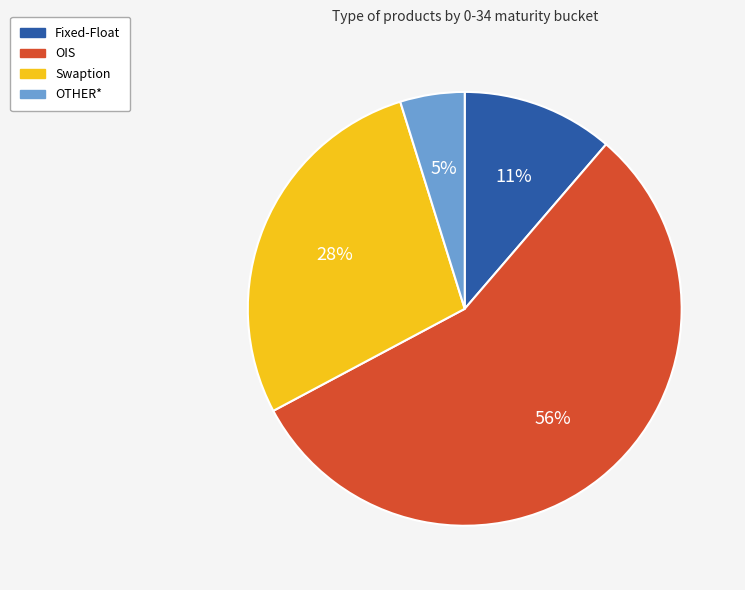

Is it true that OTHER* is 5% of the pie?

True